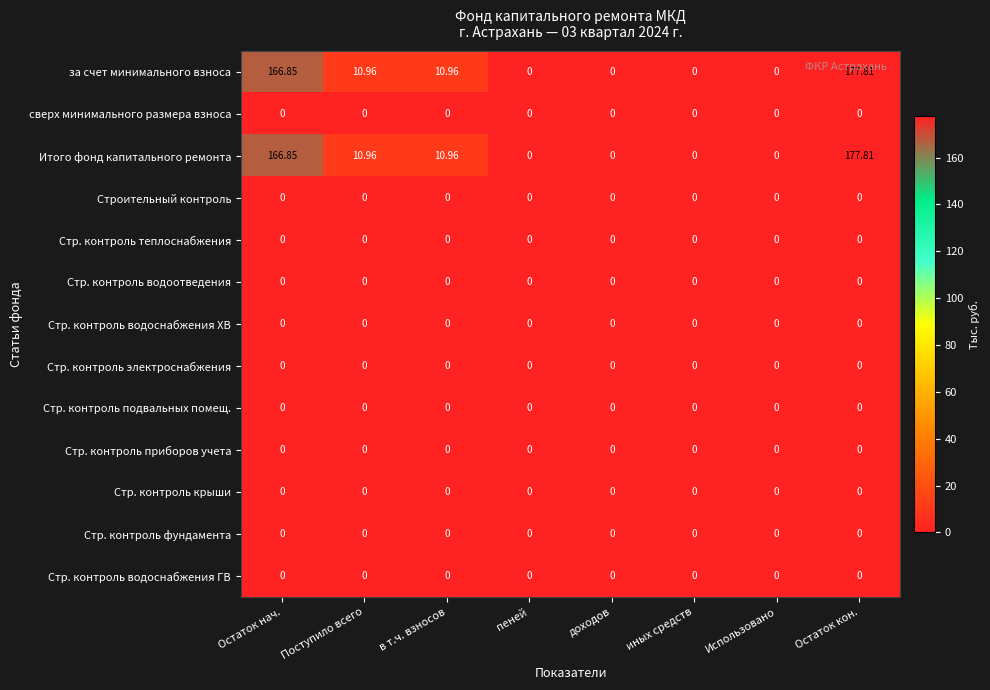

At how many categories does at least one series exceed 51?

2